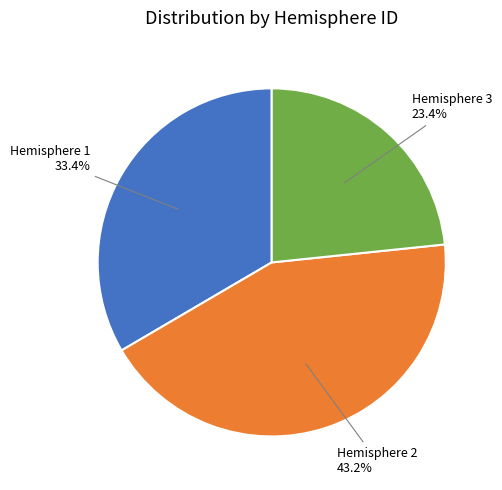

Is there any slice that represents more than half of the pie?

No